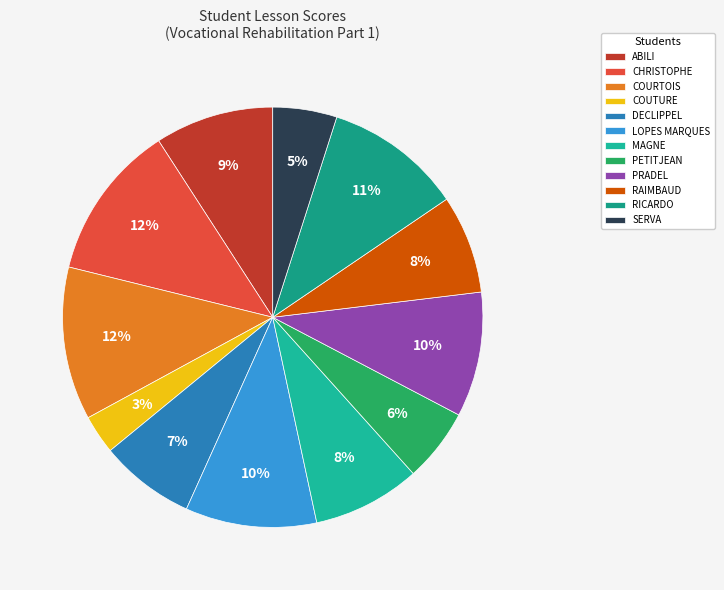

What percentage is the CHRISTOPHE slice, to the nearest percent?

12%